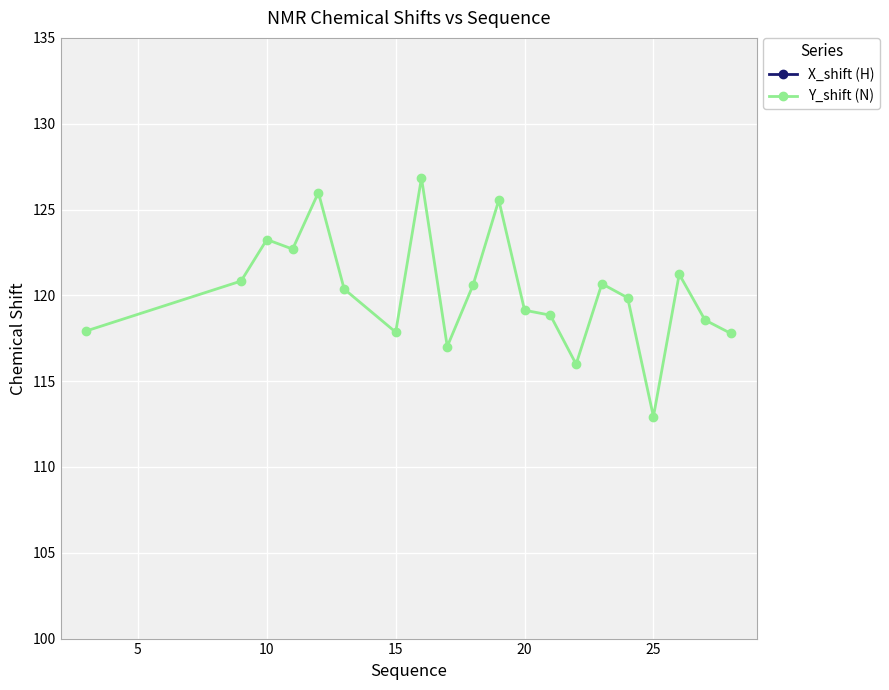

What is the minimum value for Y_shift (N)?

112.9